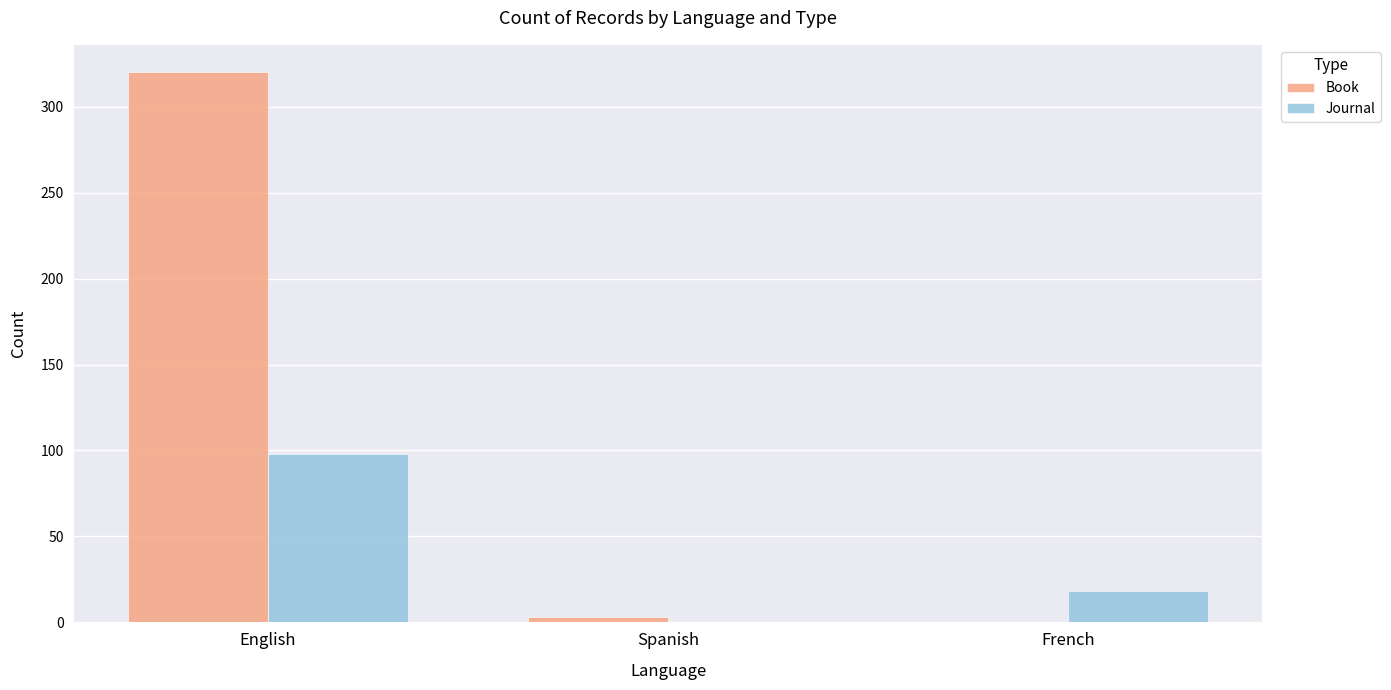

Is the value of Journal at English greater than the value of Book at French?

Yes